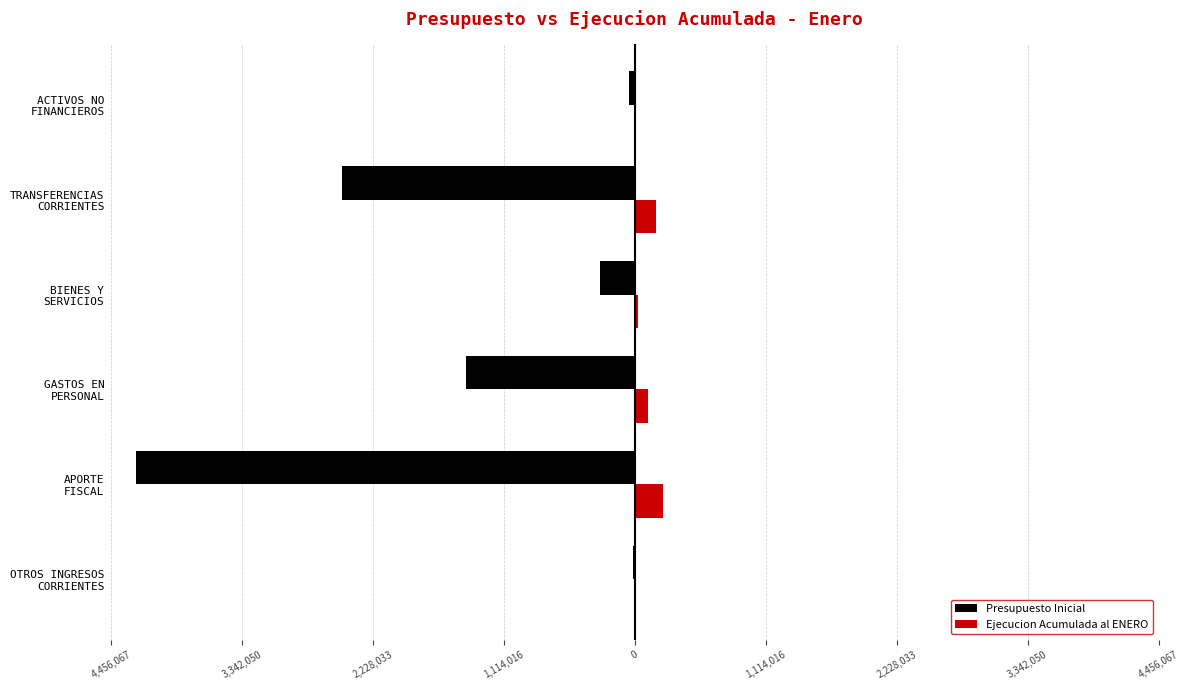

What are all the series names shown in the legend?

Presupuesto Inicial, Ejecucion Acumulada al ENERO